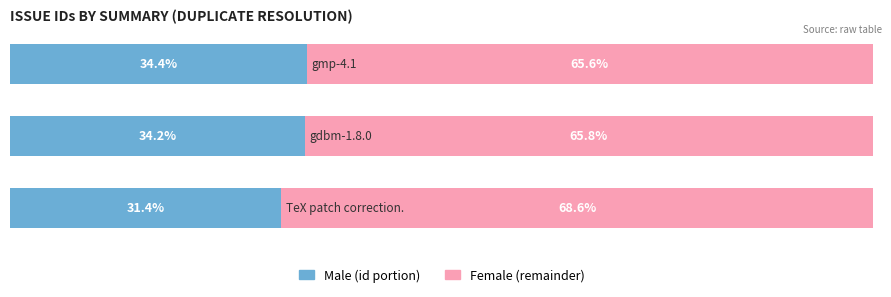

Reading right to left, transcribe all the data shown in this chart.

Male: 2=34.4	1=34.2	0=31.4
Female: 2=65.6	1=65.8	0=68.6